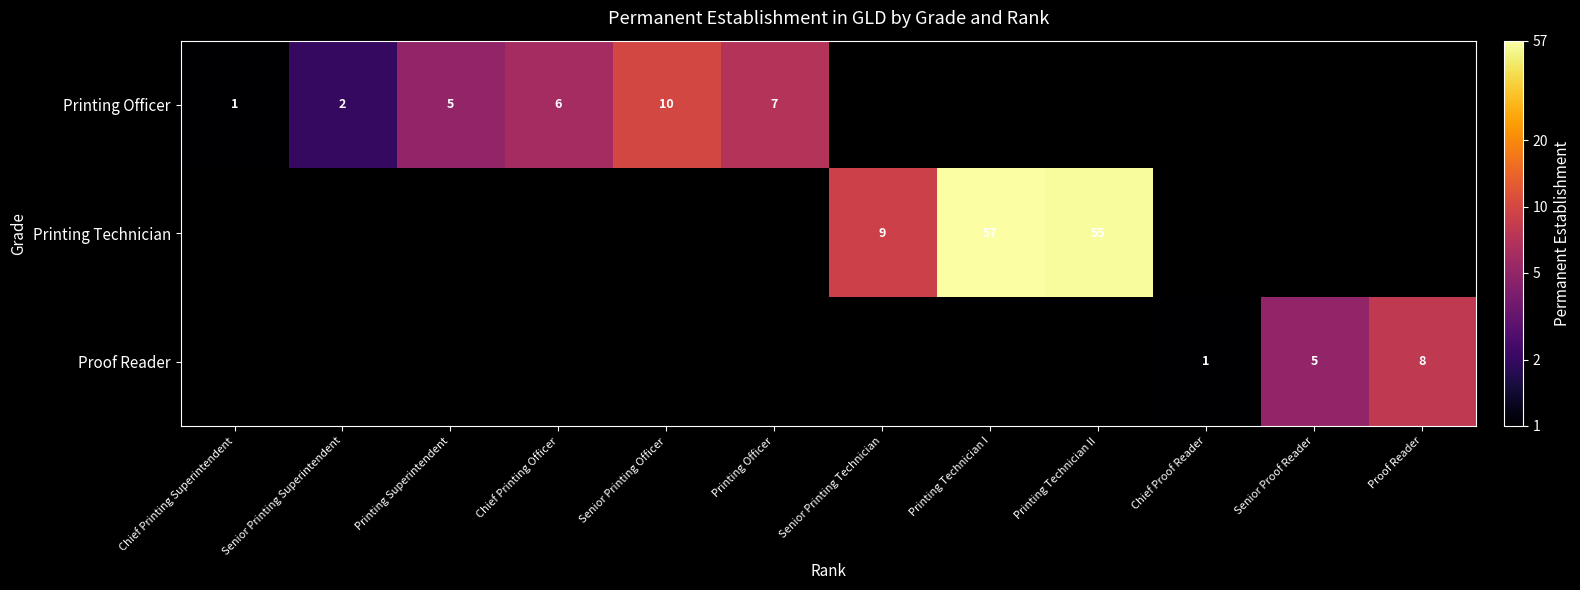

At which category does the chart reach its peak across all series?

Printing Technician I